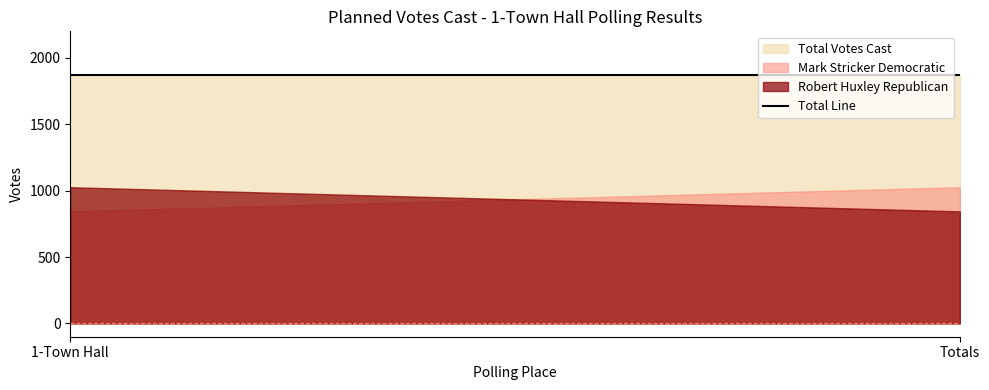

Rank the categories by Robert Huxley Republican value from highest to lowest.

1-Town Hall, Totals